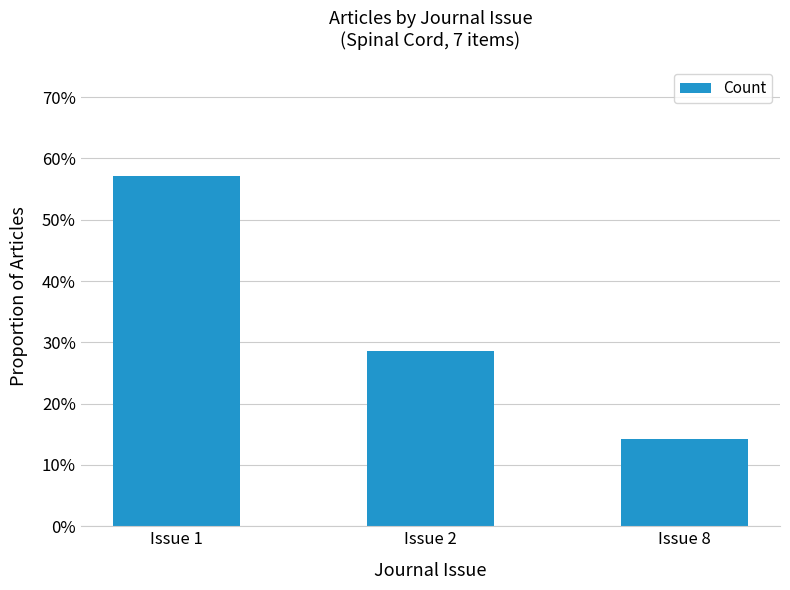

Reading left to right, transcribe all the data shown in this chart.

0.6	0.3	0.1